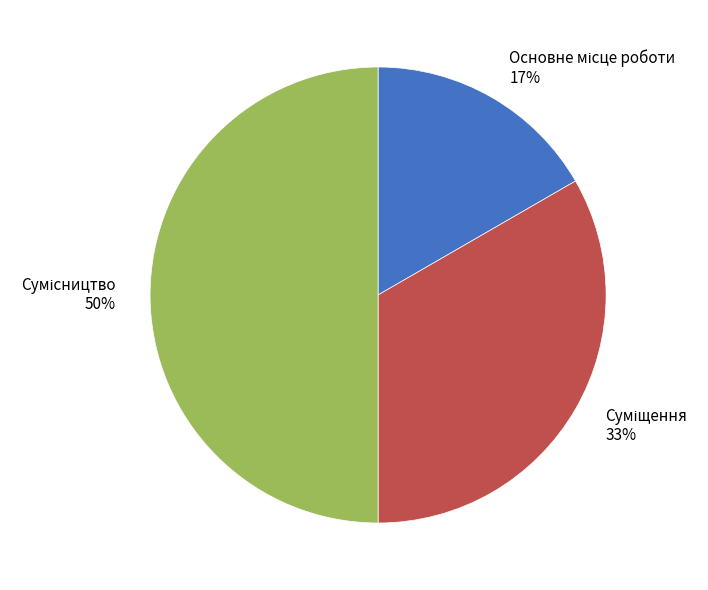

To the nearest percent, what is the average slice percentage?

33%